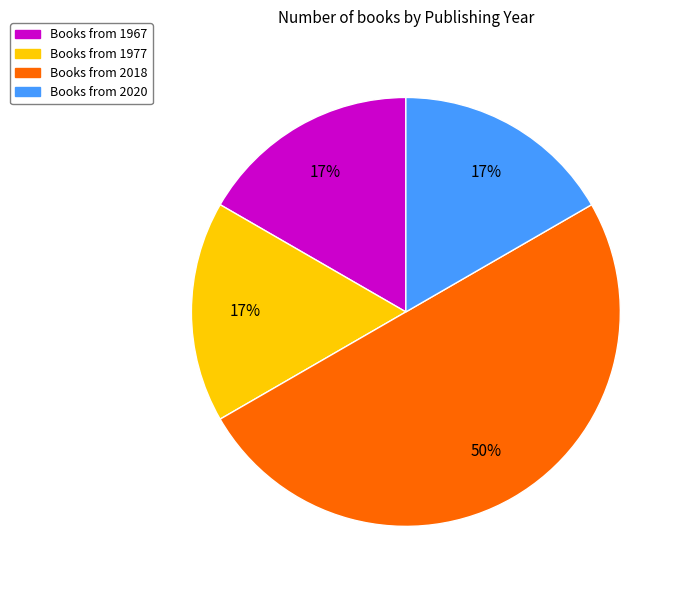

The Books from 2020 slice represents 17% of the pie. True or false?

True